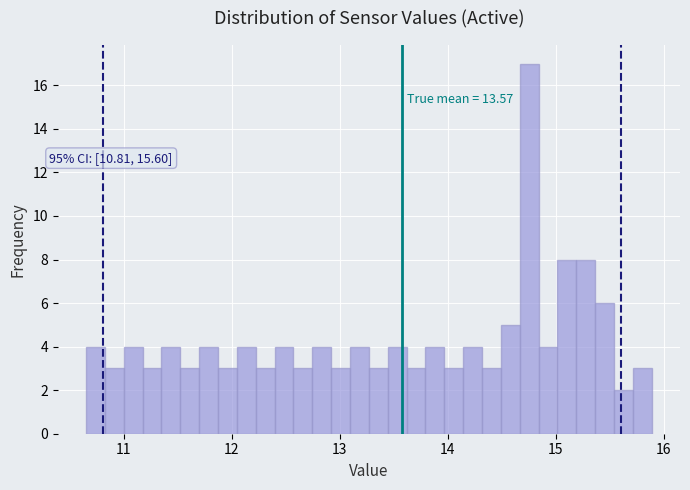

Read against the x-axis, roughly where is the centre of the tallest bar?

14.8